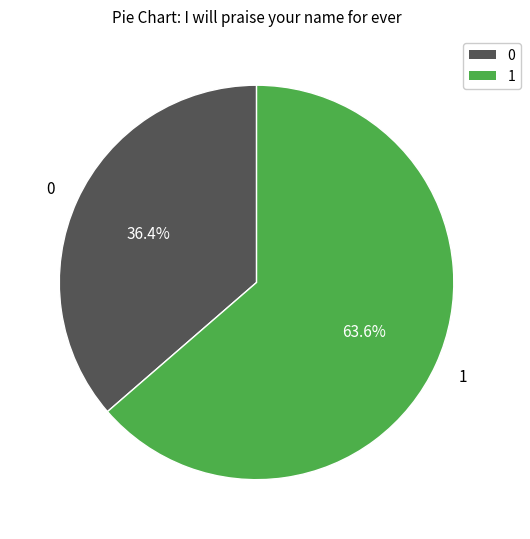

Is there a majority slice in this chart?

Yes